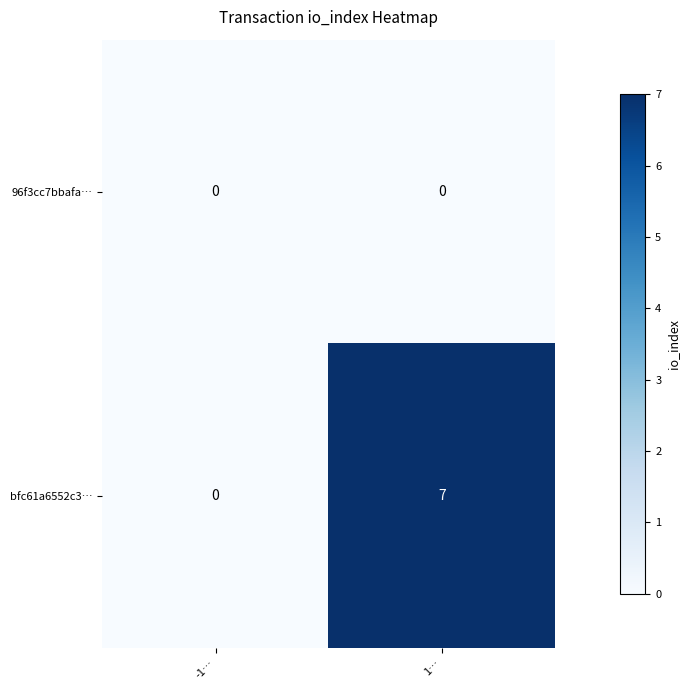

List the series in order of their overall mean, lowest first.

96f3cc7bbafa…, bfc61a6552c3…